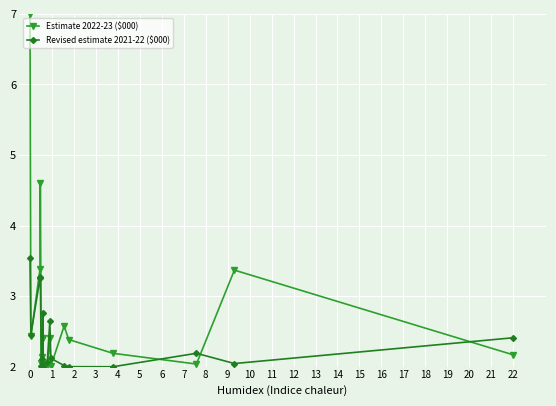

Which series has the largest range (max minus min)?

Estimate 2022-23 ($000)